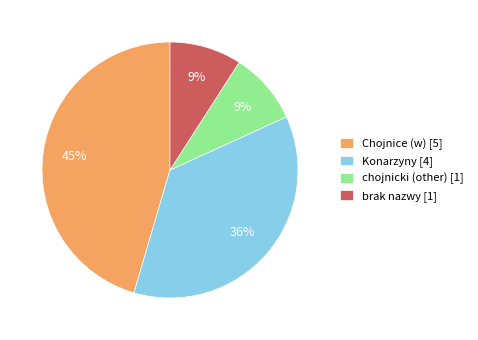

Which has a higher value, Chojnice (w) [5] or Konarzyny [4]?

Chojnice (w) [5]